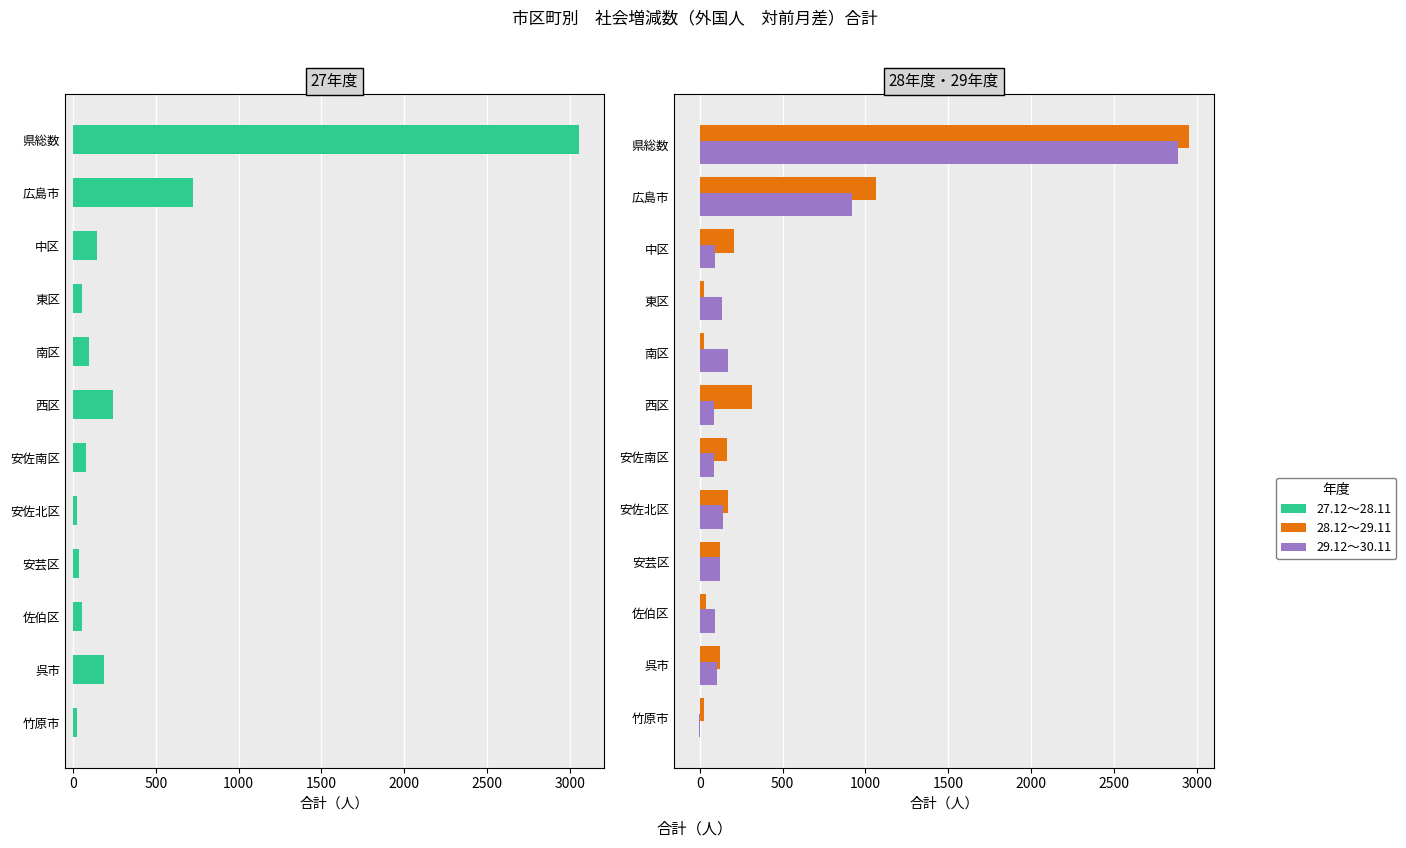

List the series in order of their overall mean, lowest first.

27.12～28.11, 29.12～30.11, 28.12～29.11